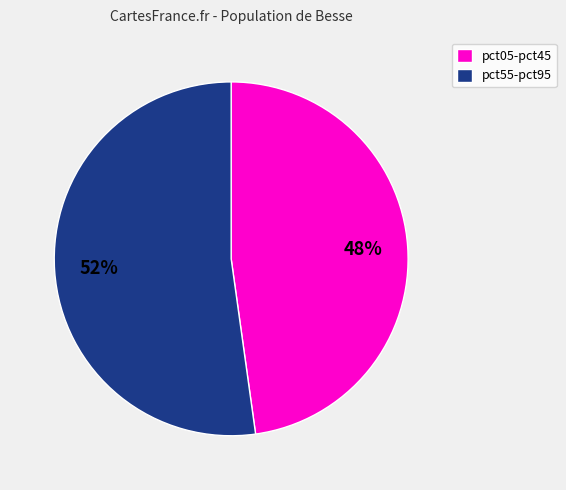

To the nearest percent, what is the difference between the largest and smallest slice percentages?

4%